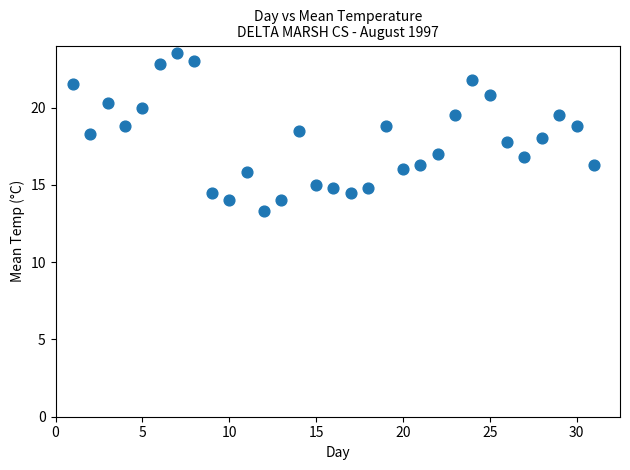

What is the range of X values (max minus min)?

30.0